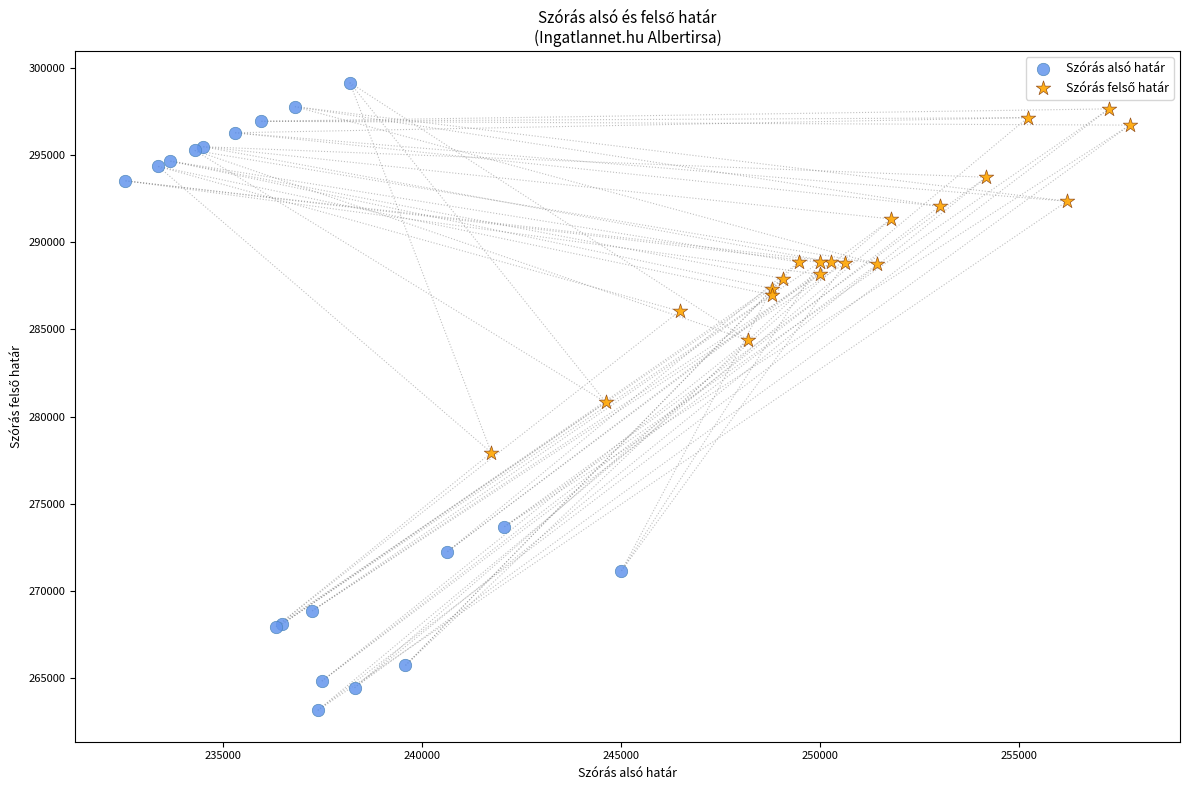

Which series has the widest spread of Y values?

Szórás alsó határ